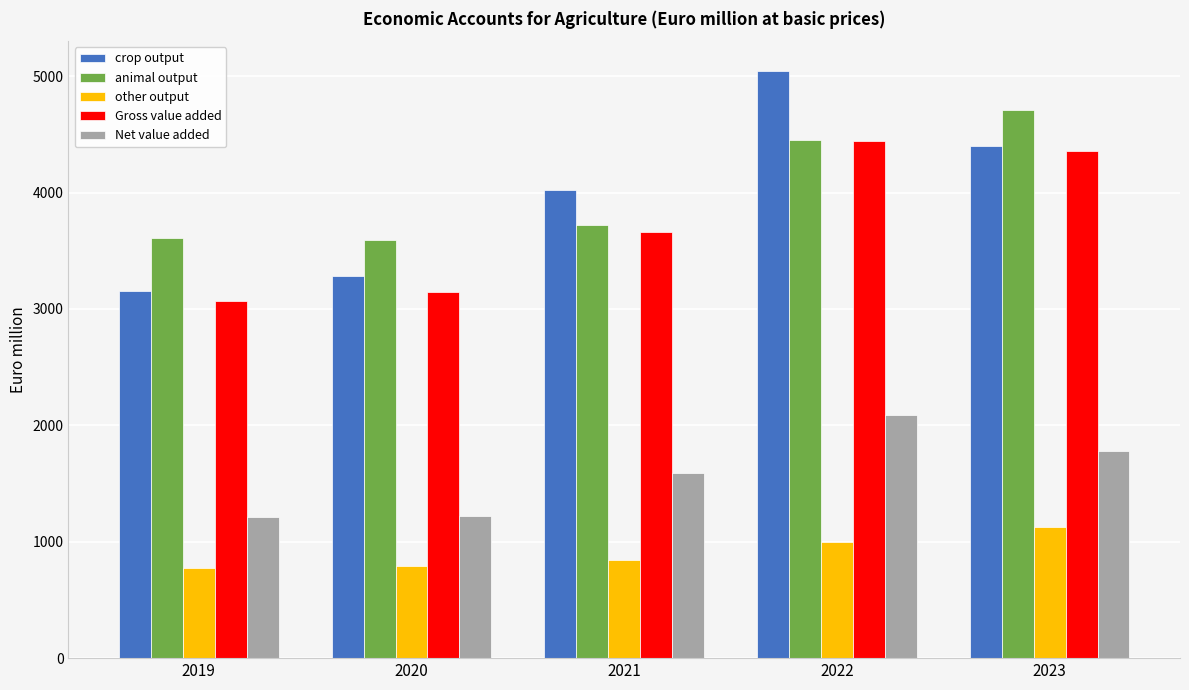

How many series are shown in this chart?

5